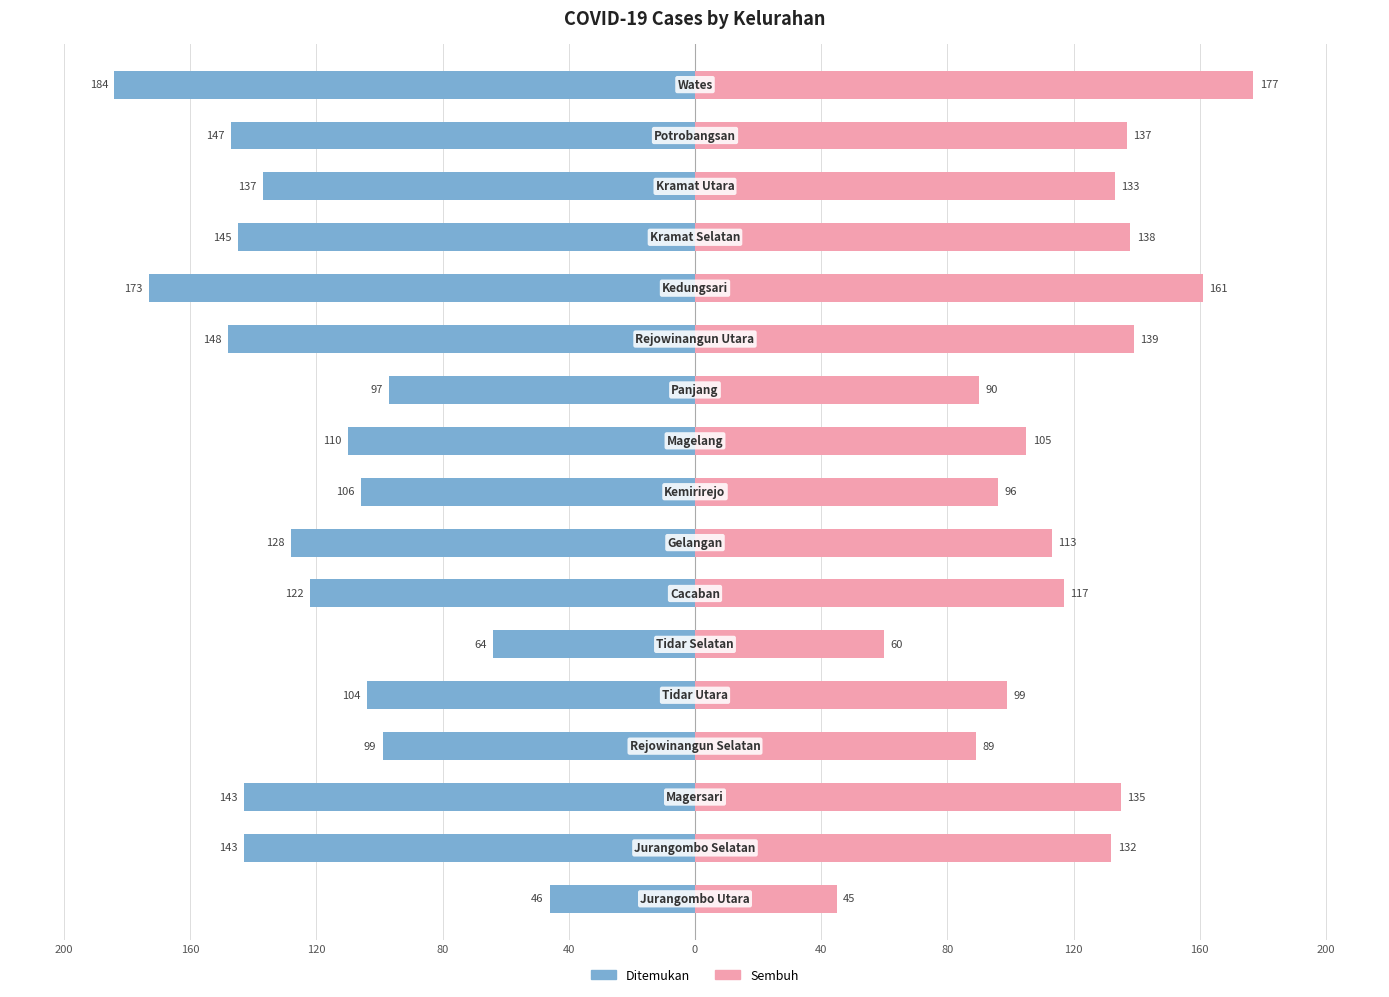

Between 14 and 80, which is larger?

80